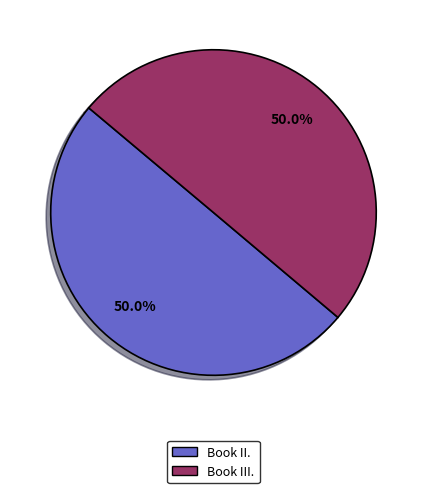

Count the number of slices in the pie.

2